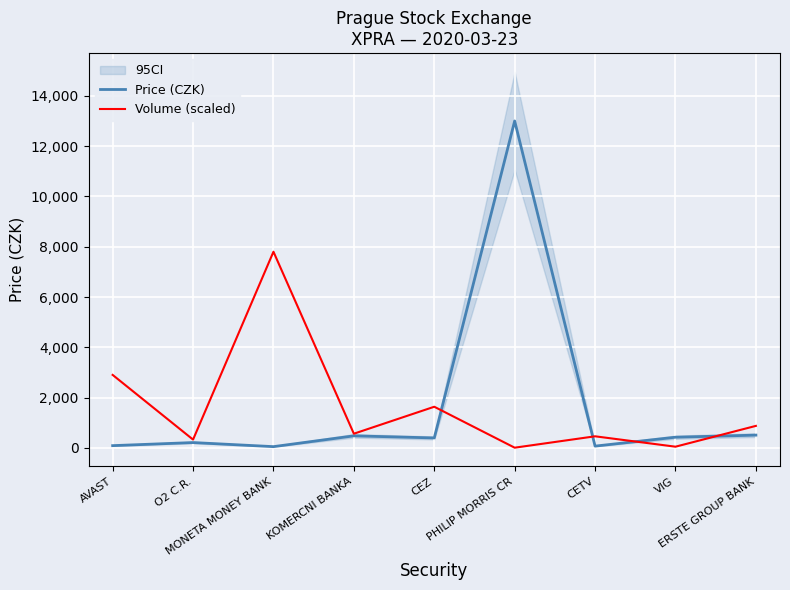

At how many categories does at least one series exceed 10204?

1